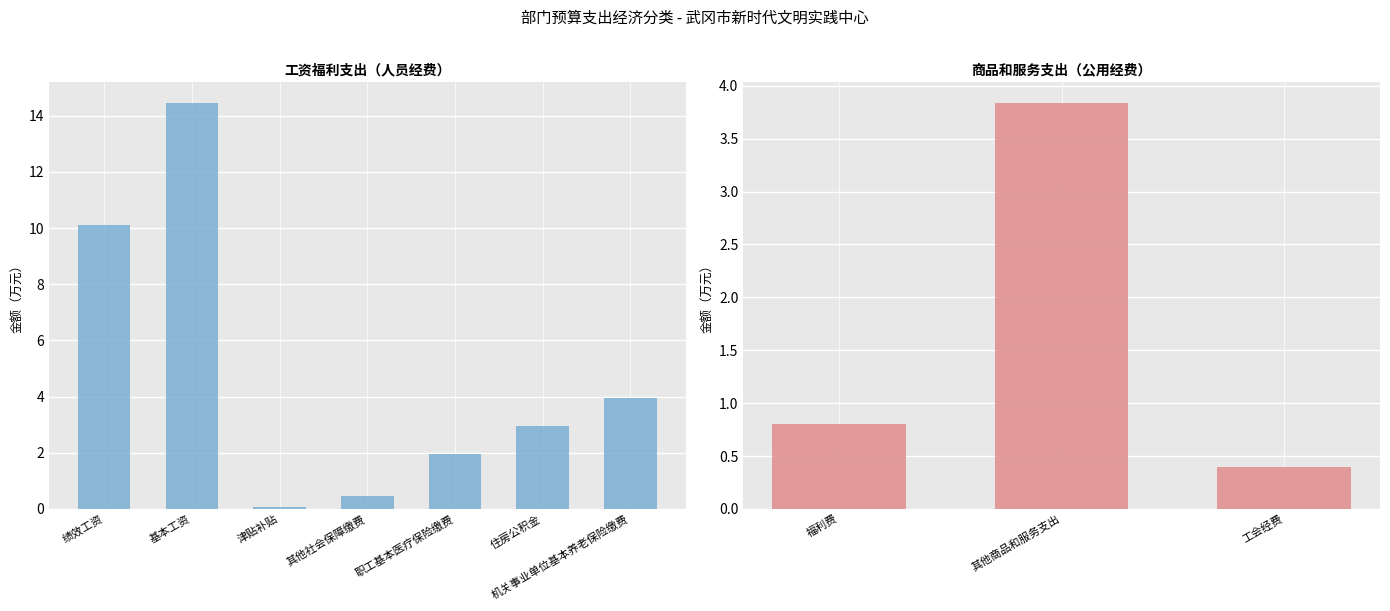

How many positive values does the 人员经费 series have?

7